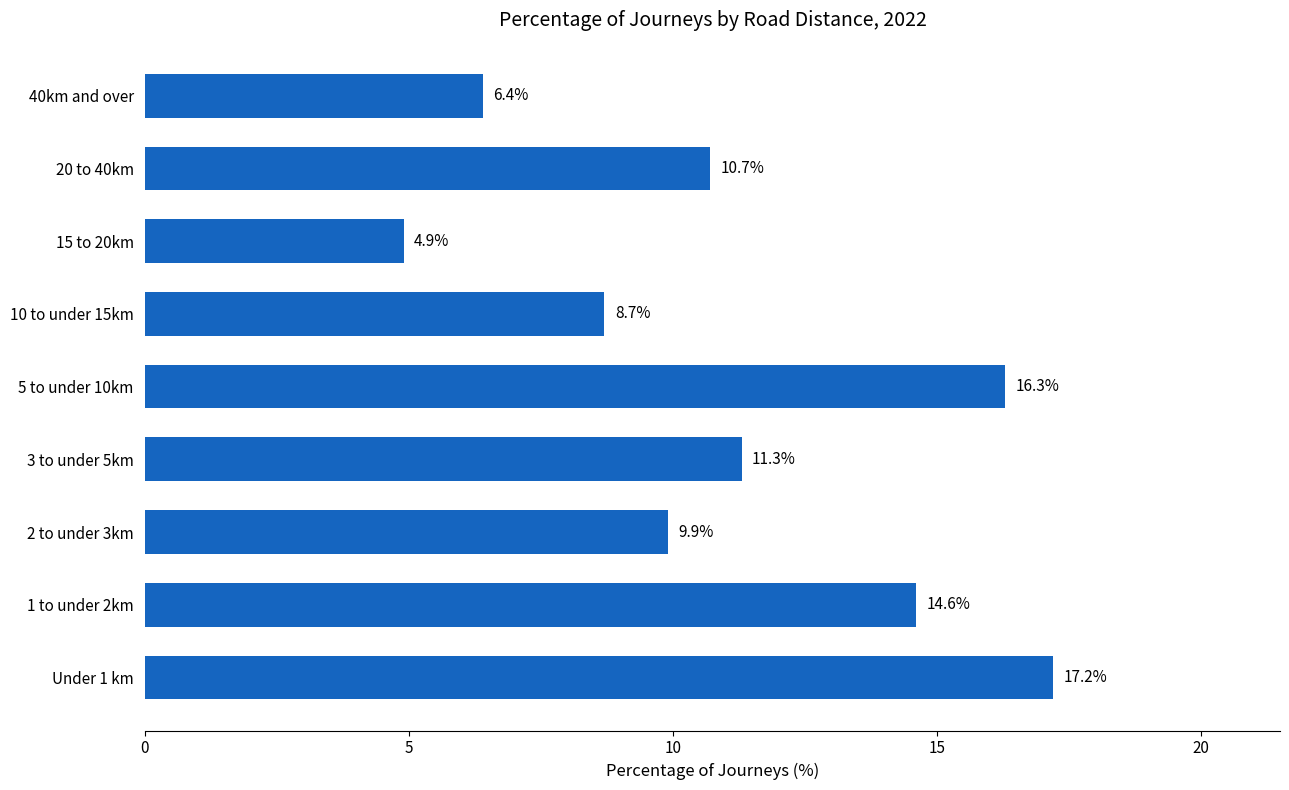

Does the chart contain any negative values?

No